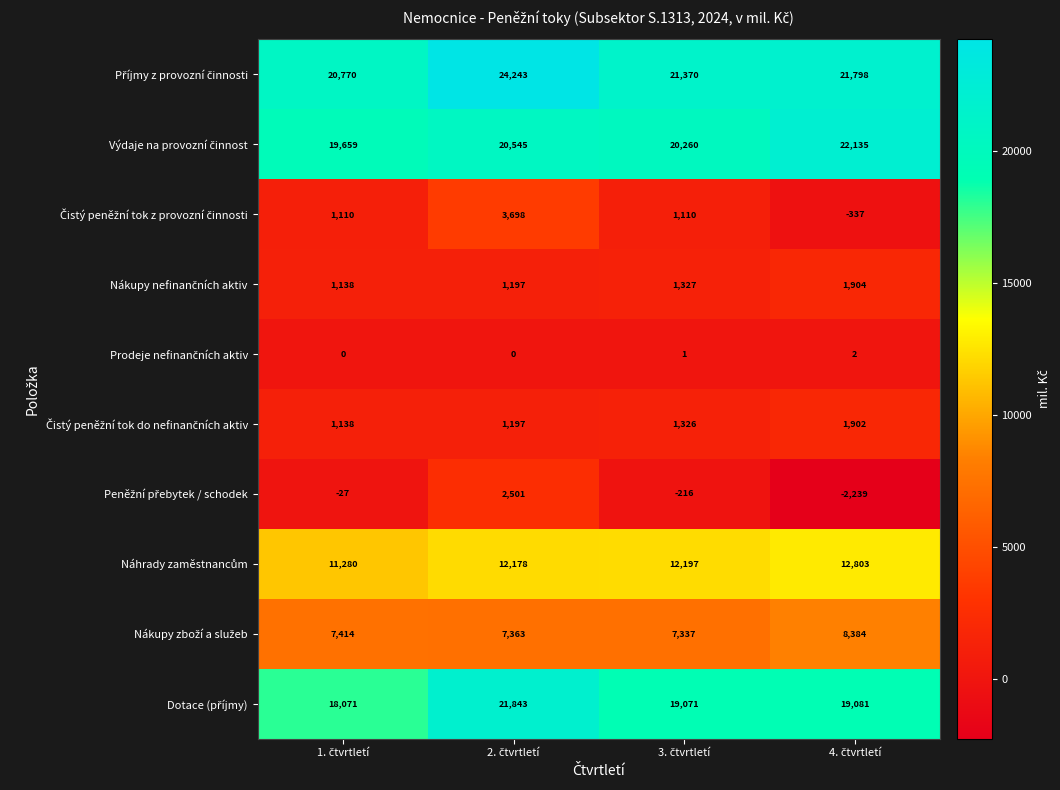

What is the smallest value displayed?

-2239